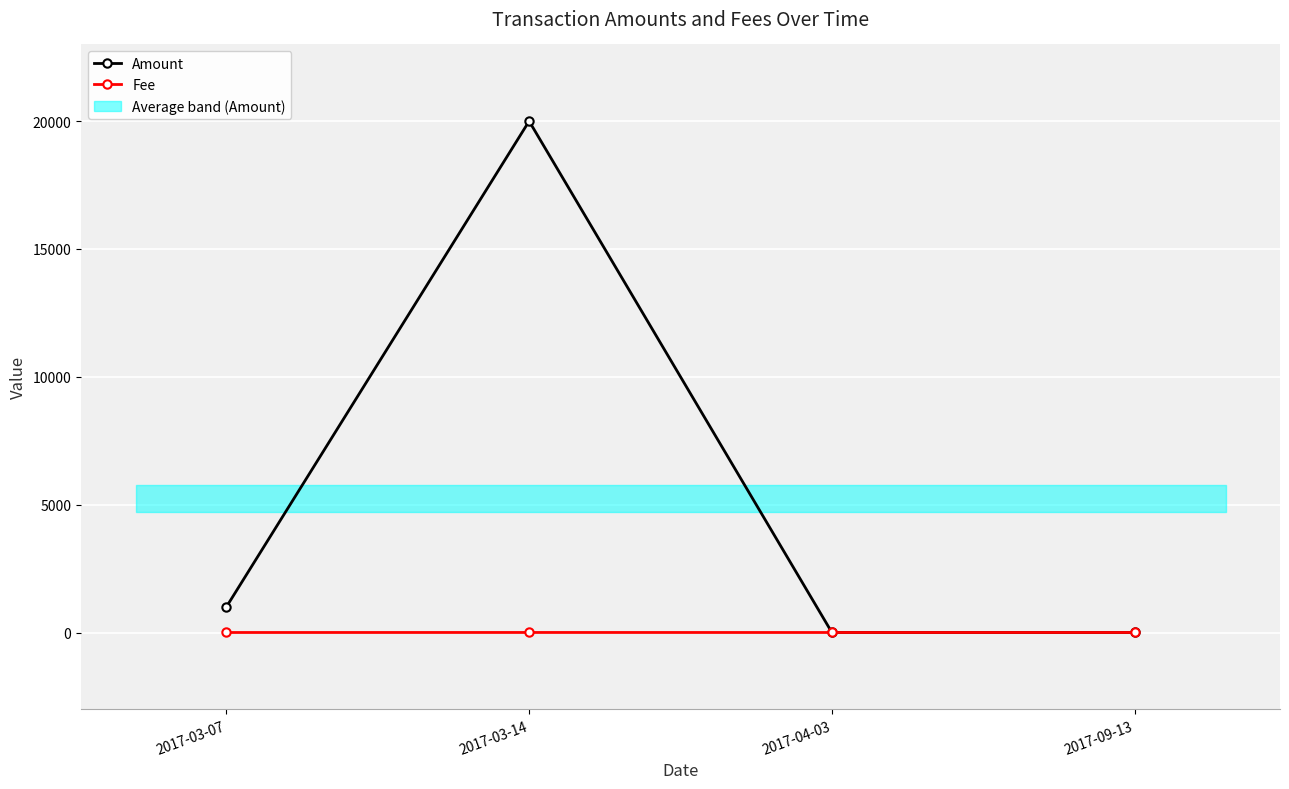

What is the difference between the maximum and minimum values in the Amount series?

19999.0